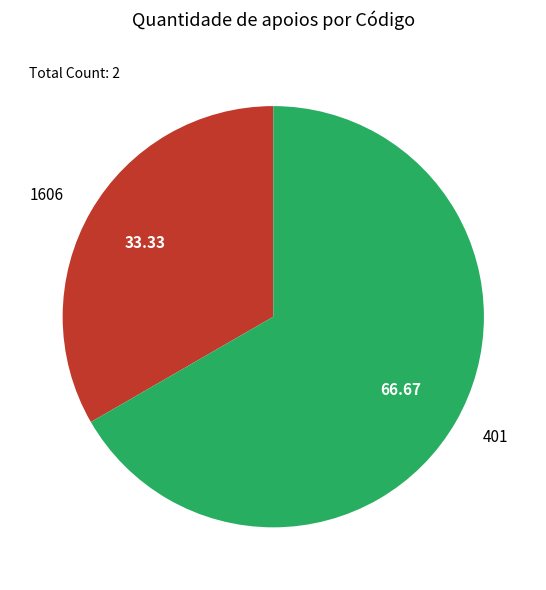

What is the ratio of the value at 1606 to the value at 401?

0.5